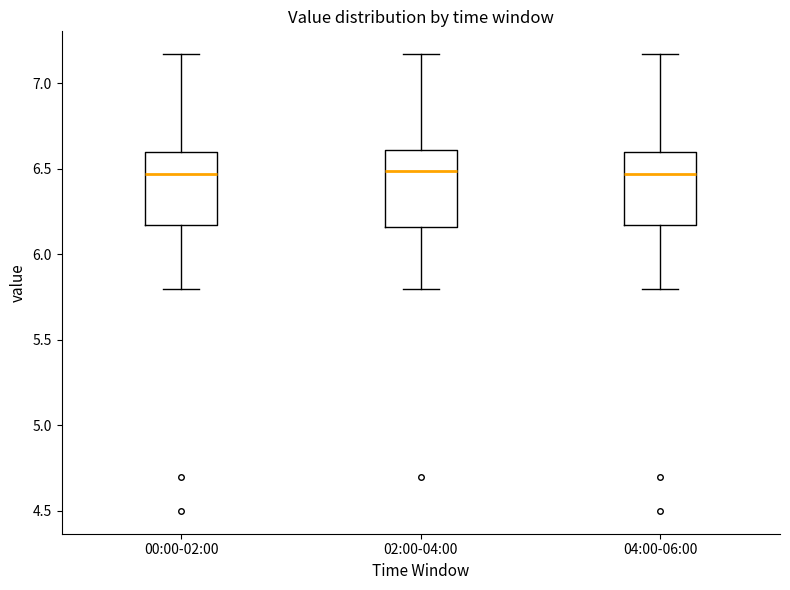

Where is the lower edge of the box for 00:00-02:00 on the y-axis? The values are not printed on the chart, so give them approximately, as read against the axis.

6.15